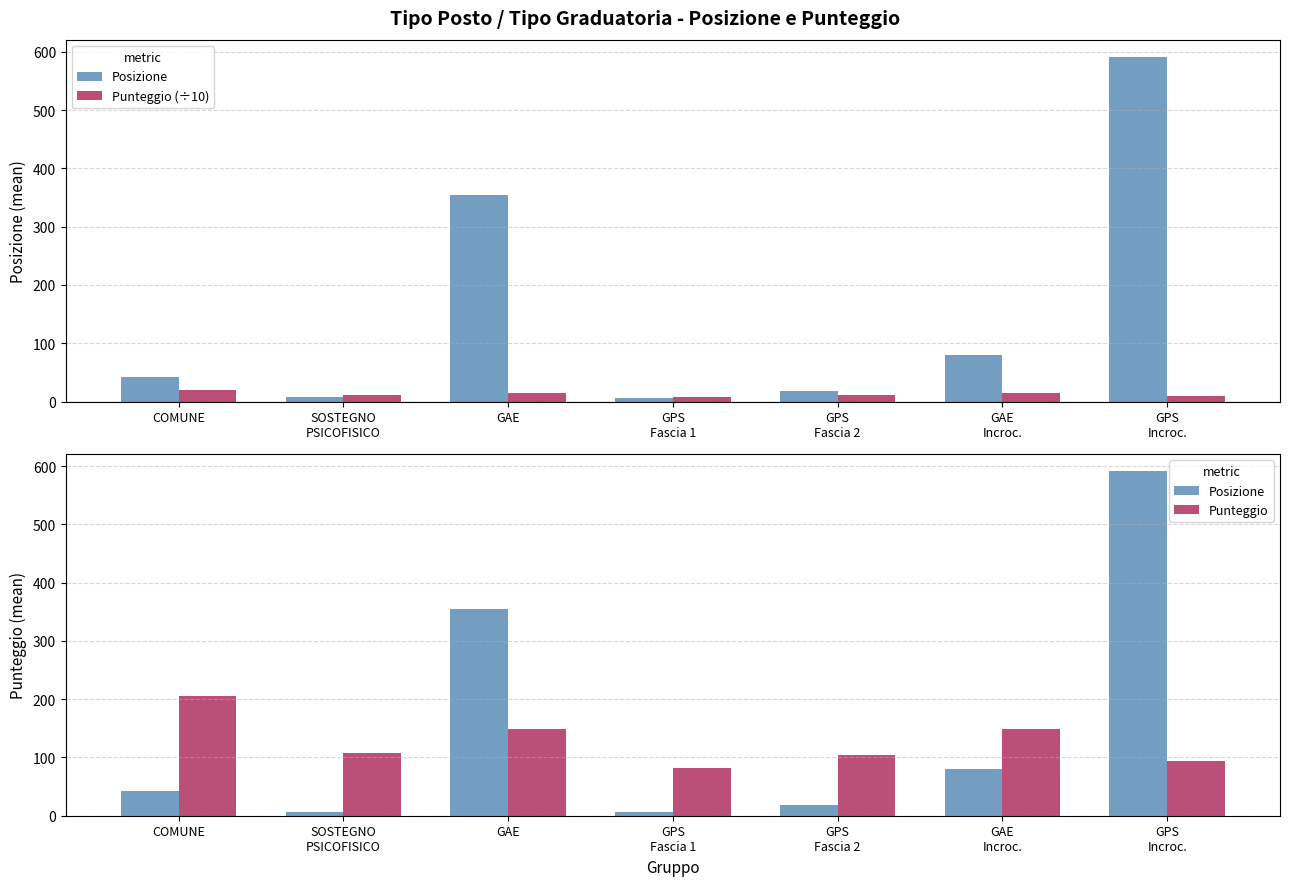

What is the spread (max minus min) of values at GAE
Incroc.?

133.9